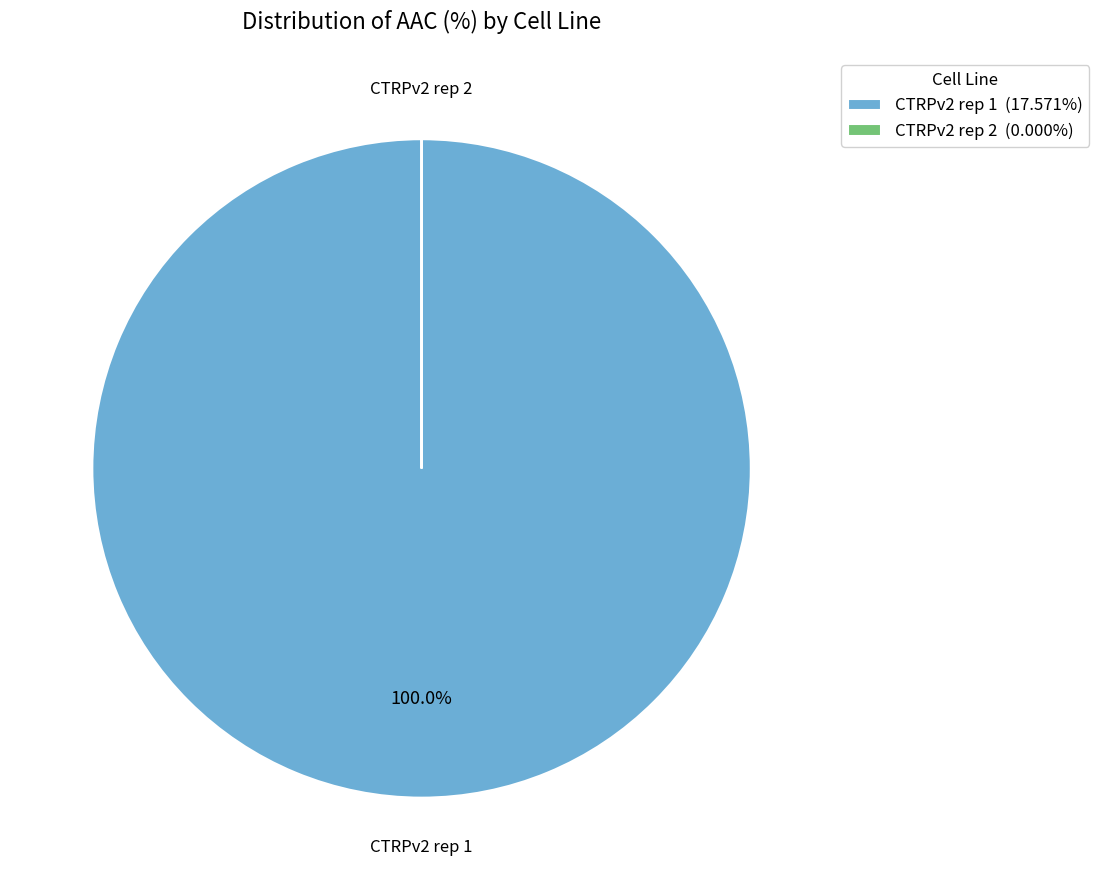

Does any single category account for the majority?

Yes